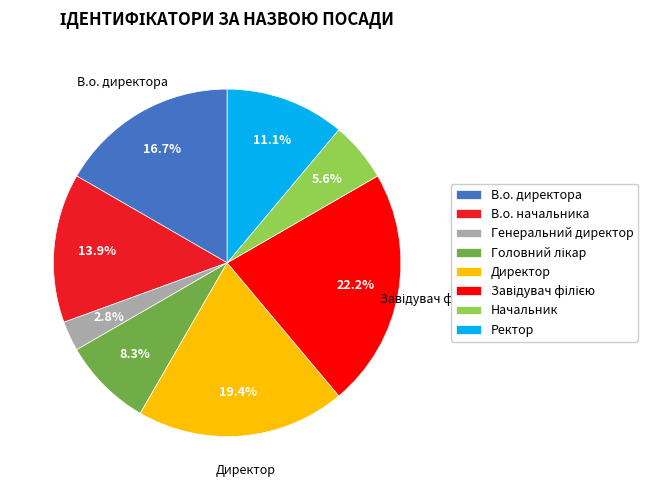

How many slices are in this pie chart?

8